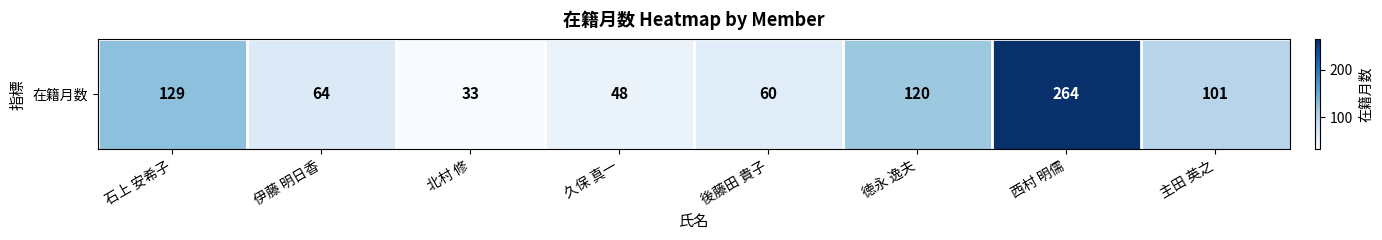

What is the difference between the maximum and minimum values?

231